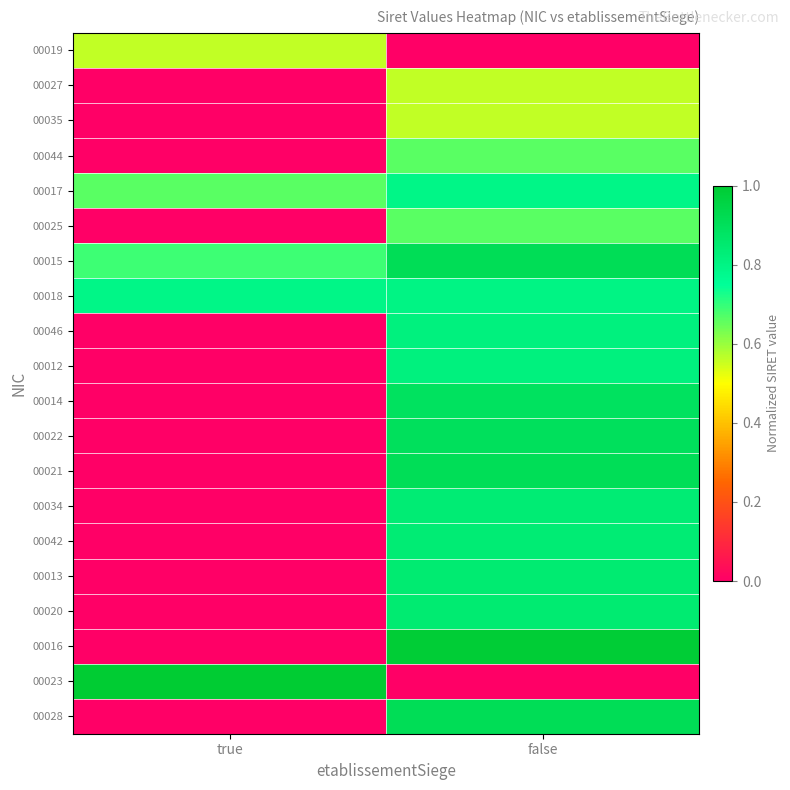

Reading right to left, what are all the values shown in this chart?

00019: false=0.0	true=0.6
00027: false=0.6	true=0.0
00035: false=0.6	true=0.0
00044: false=0.7	true=0.0
00017: false=0.8	true=0.7
00025: false=0.7	true=0.0
00015: false=0.9	true=0.7
00018: false=0.8	true=0.8
00046: false=0.8	true=0.0
00012: false=0.8	true=0.0
00014: false=0.9	true=0.0
00022: false=0.9	true=0.0
00021: false=0.9	true=0.0
00034: false=0.8	true=0.0
00042: false=0.8	true=0.0
00013: false=0.8	true=0.0
00020: false=0.8	true=0.0
00016: false=1.0	true=0.0
00023: false=0.0	true=1.0
00028: false=0.9	true=0.0